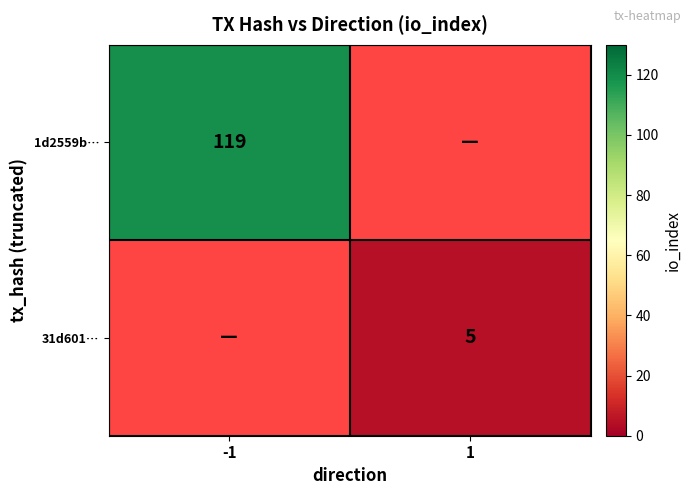

The 31d601… series shows 5 at 1. True or false?

True